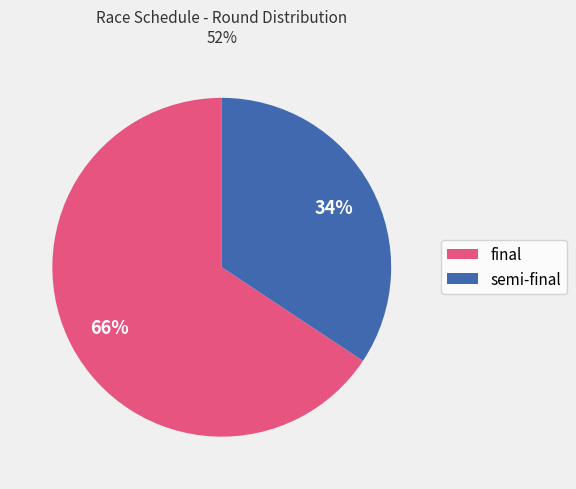

To the nearest percent, what is the combined percentage of semi-final and final?

100%